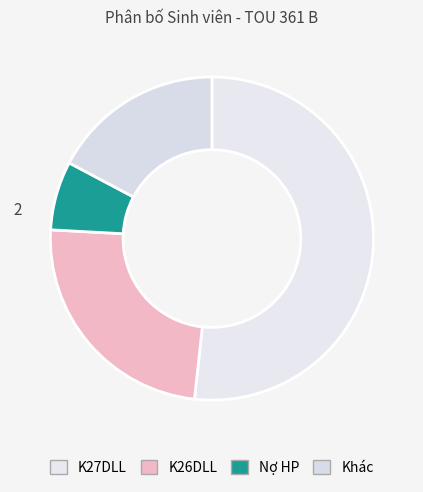

How many slices are in this pie chart?

4